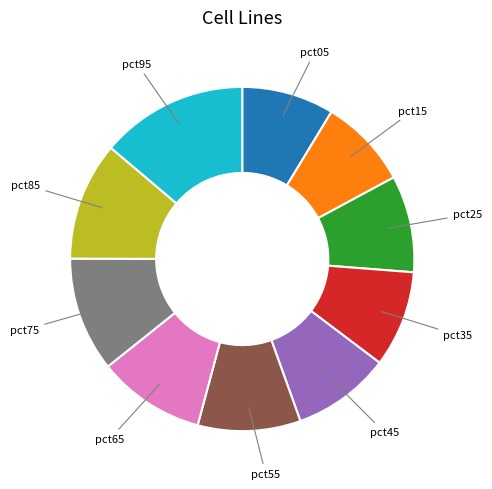

Is there a majority slice in this chart?

No